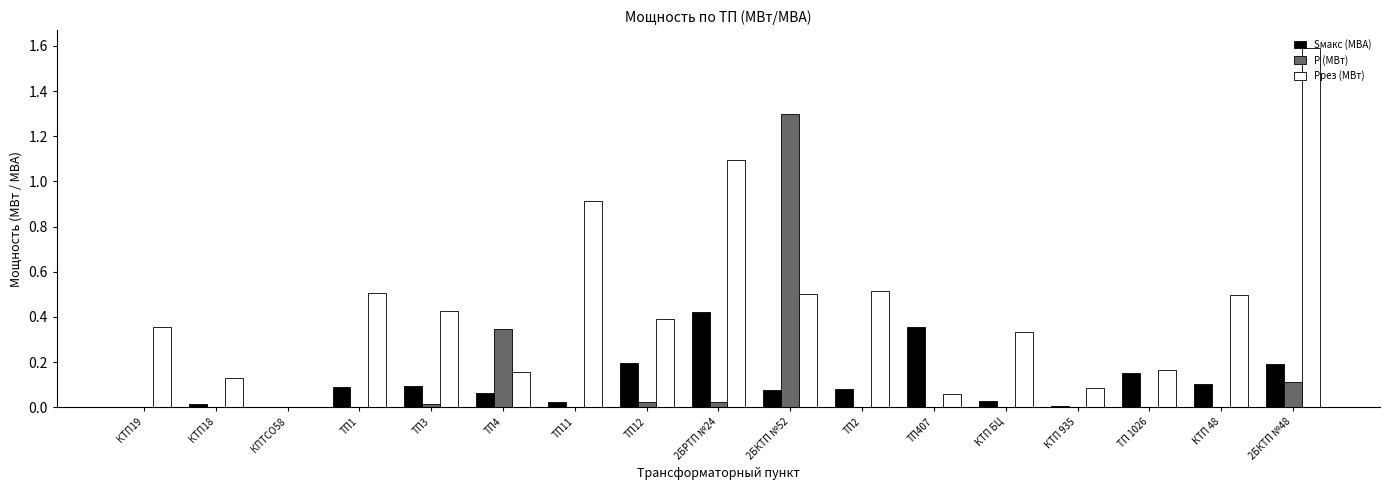

Are the bars grouped side by side (vs. stacked)?

Yes